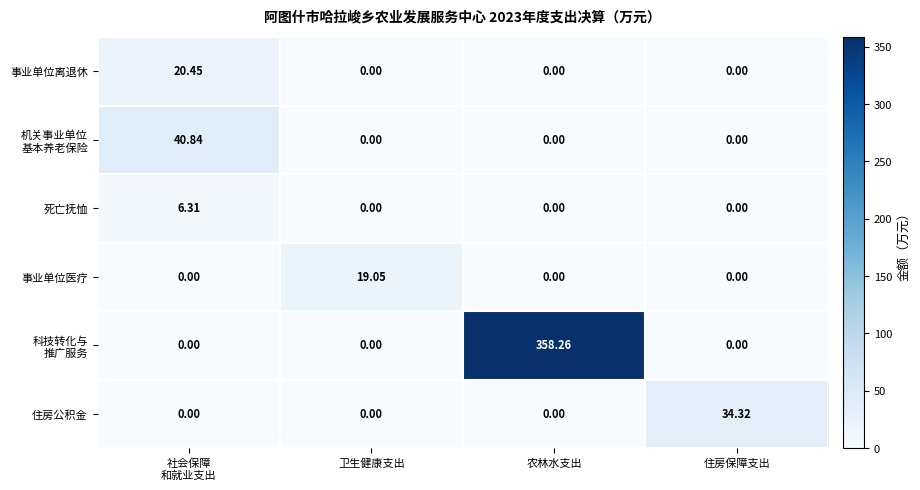

At which category is the sum across all series the highest?

农林水支出